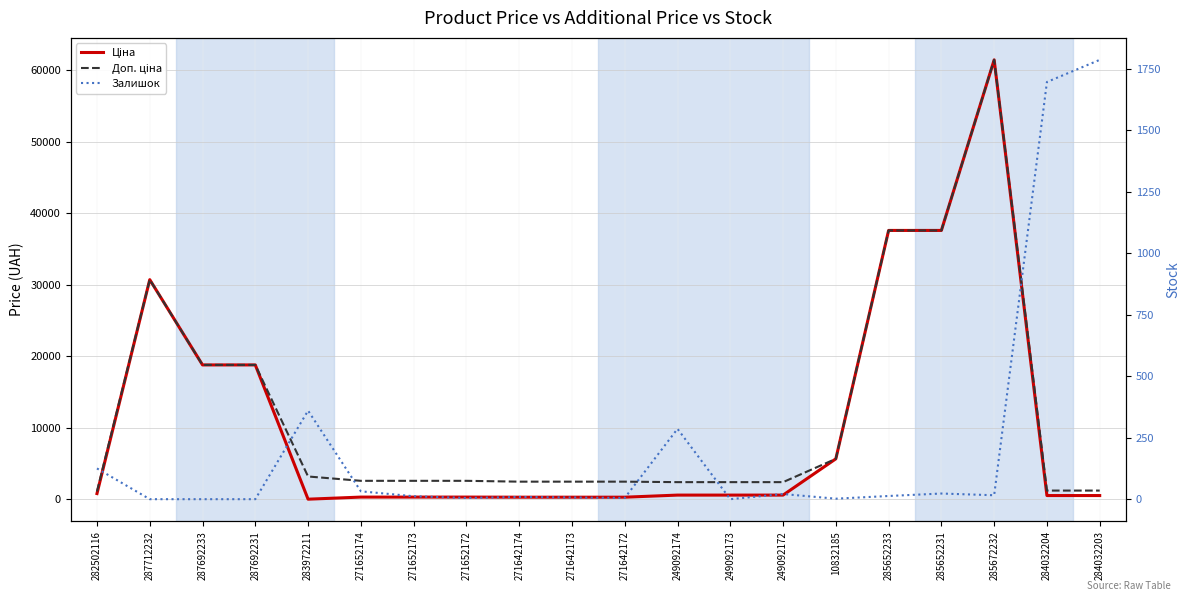

Is the value of Ціна at 287712232 greater than the value of Залишок at 249092172?

Yes